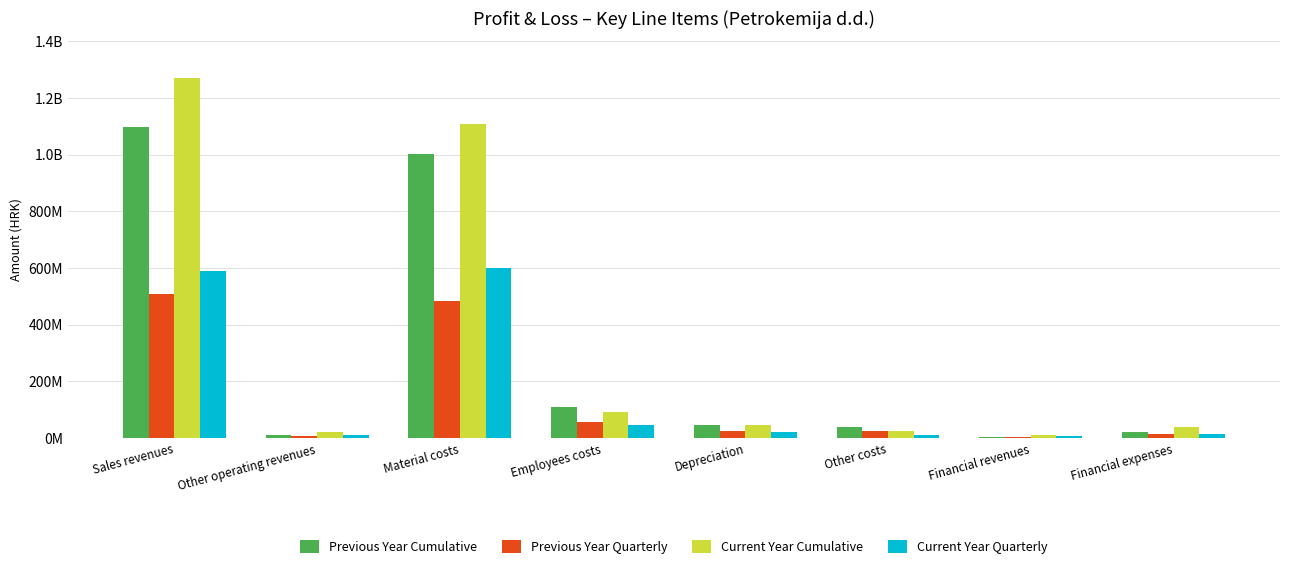

What are all the series names shown in the legend?

Previous Year Cumulative, Previous Year Quarterly, Current Year Cumulative, Current Year Quarterly